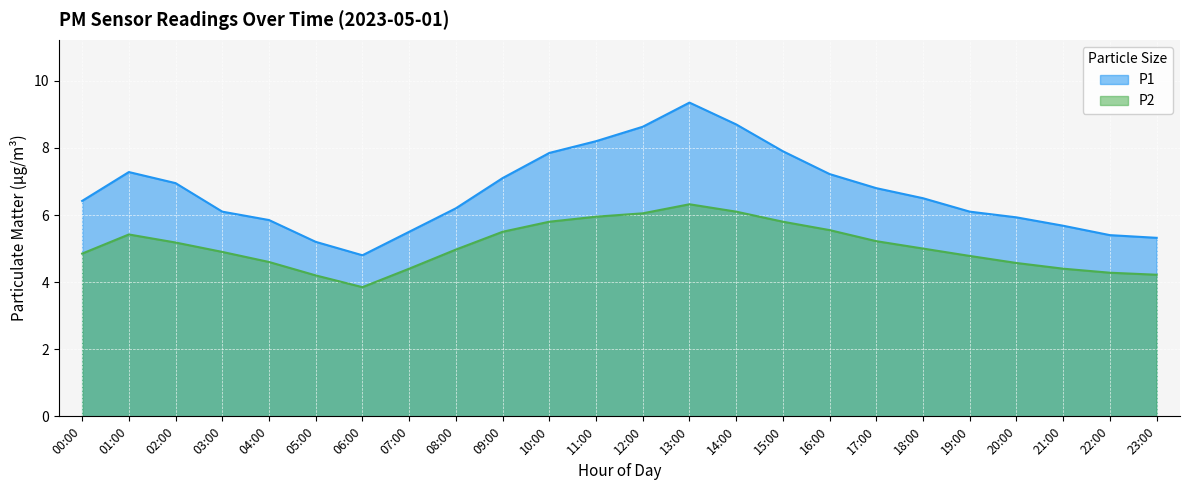

What is the difference between the maximum and second lowest values in the P2 series?

2.1